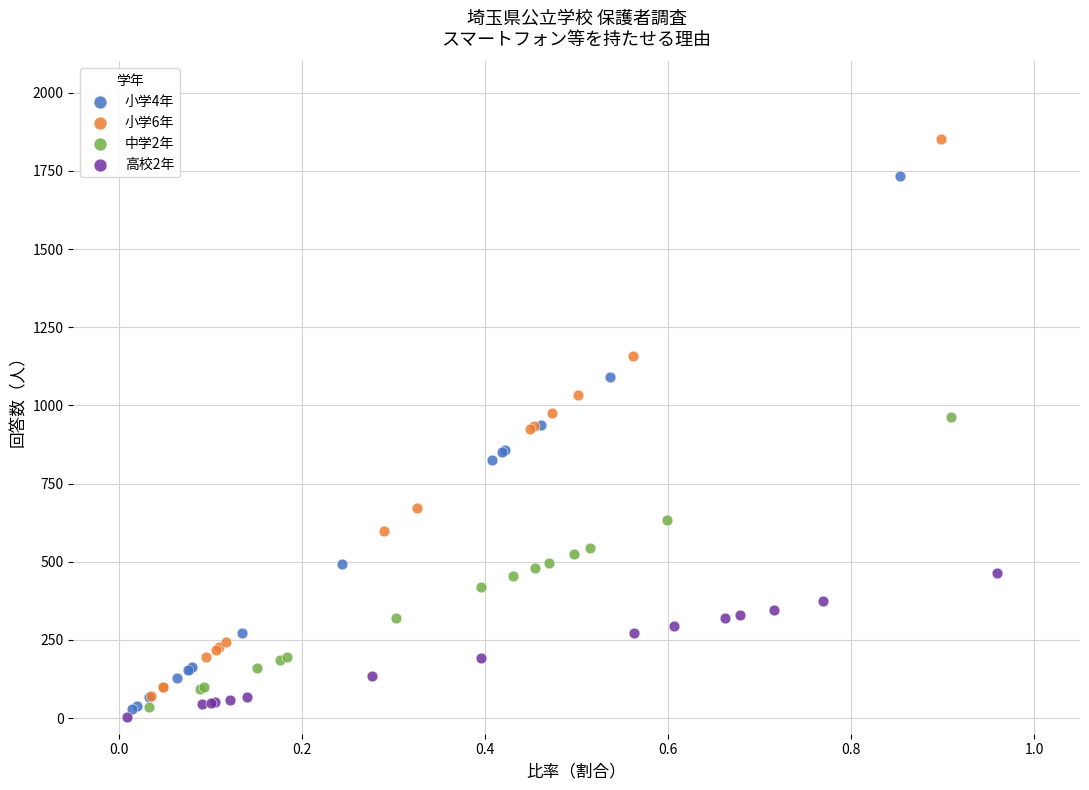

Which series has the largest Y range (max minus min)?

小学6年